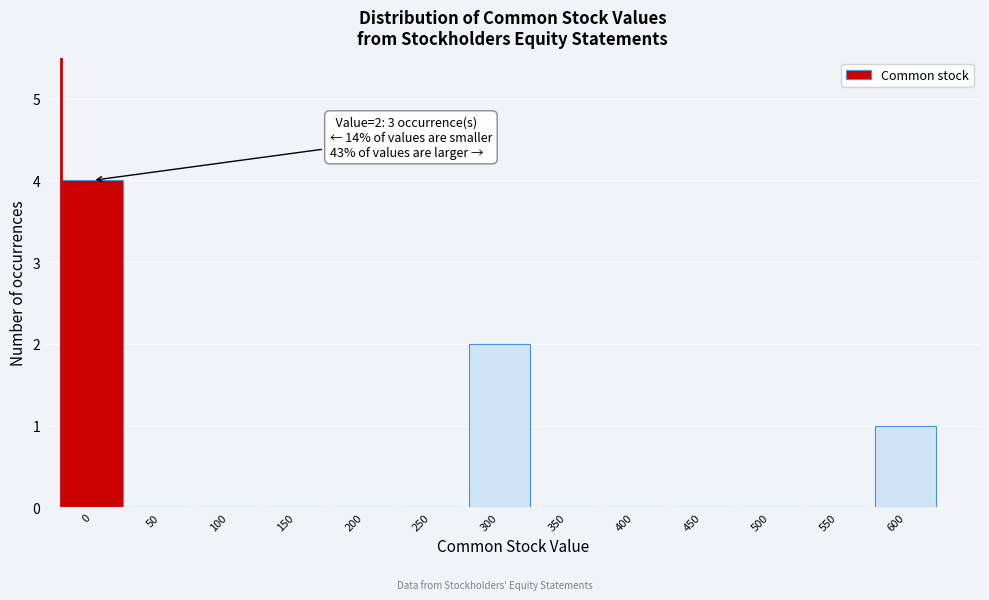

Reading left to right, transcribe all the data shown in this chart.

0=4	50=0	100=0	150=0	200=0	250=0	300=2	350=0	400=0	450=0	500=0	550=0	600=1